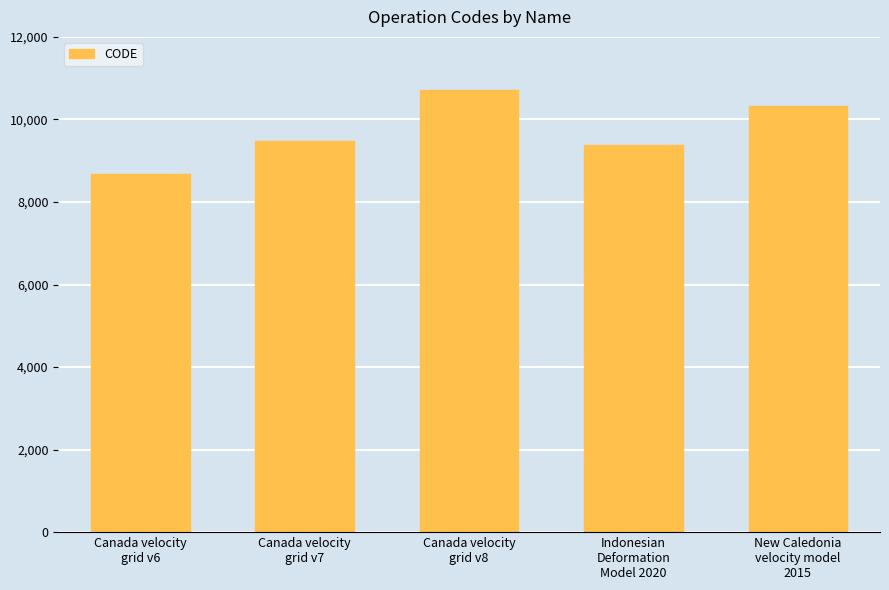

How many data points does each series have?

5